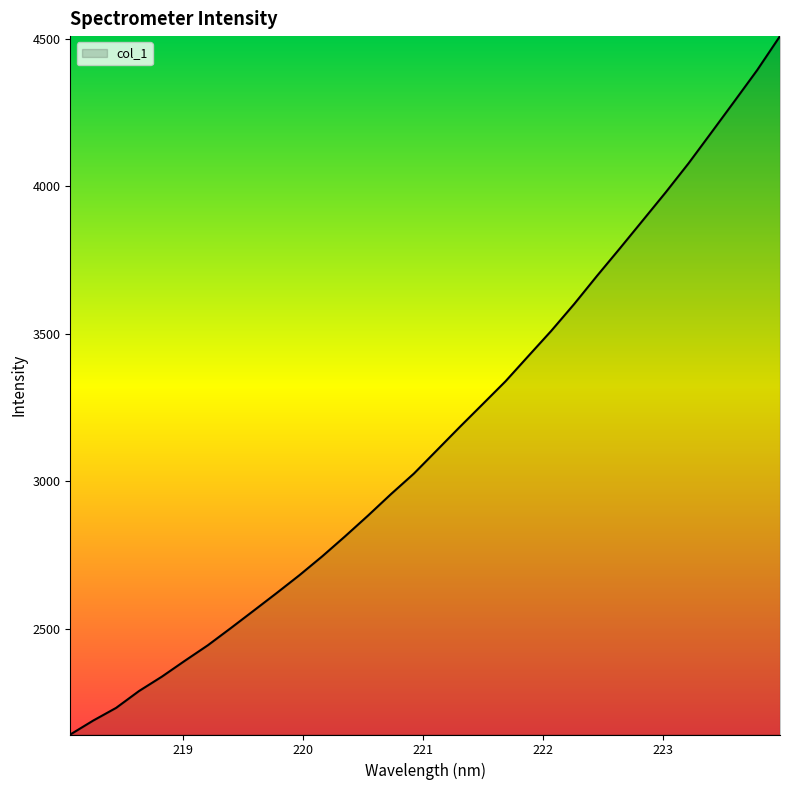

What is the greatest value displayed?

4508.7